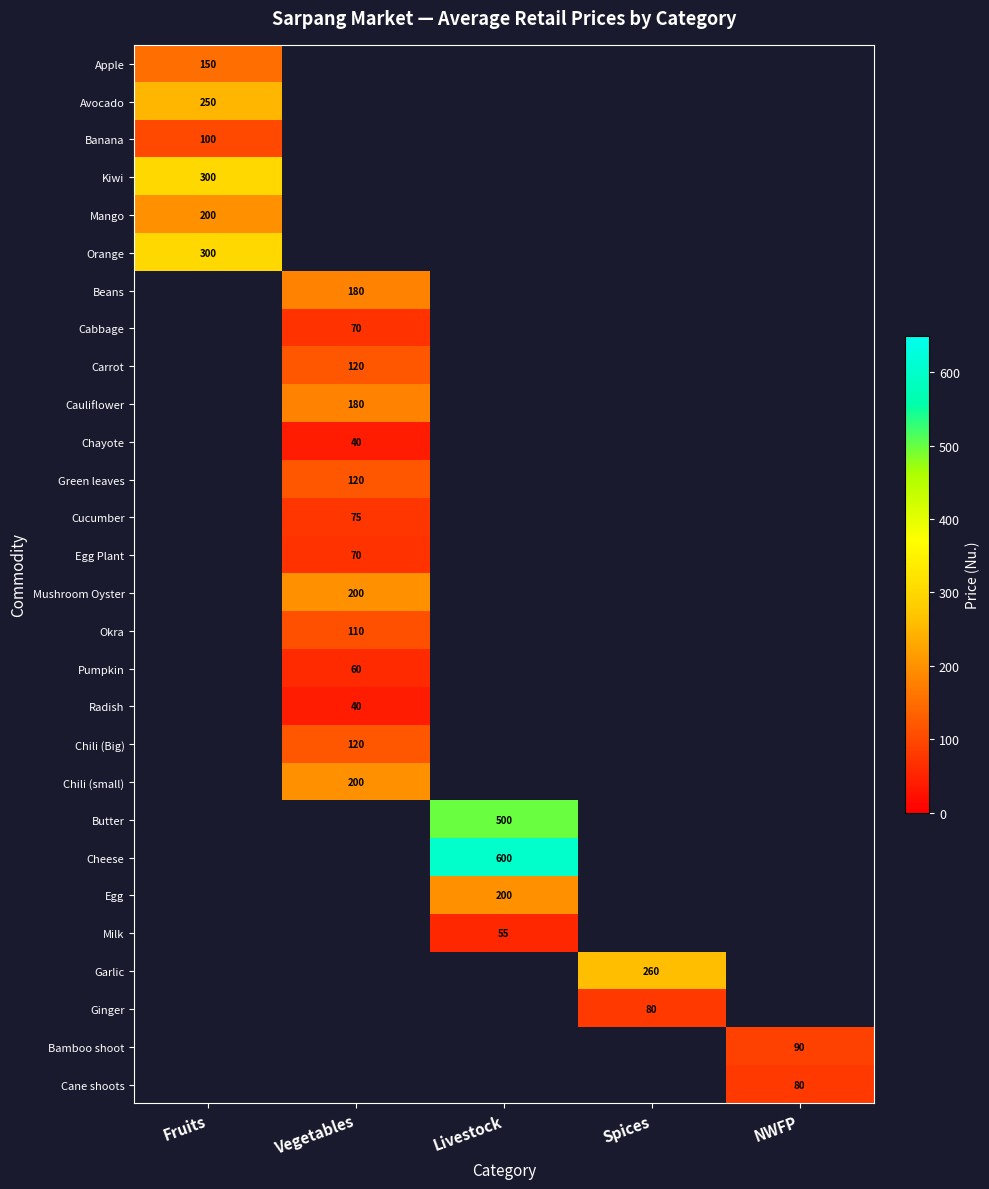

How many categories are shown in the chart?

5